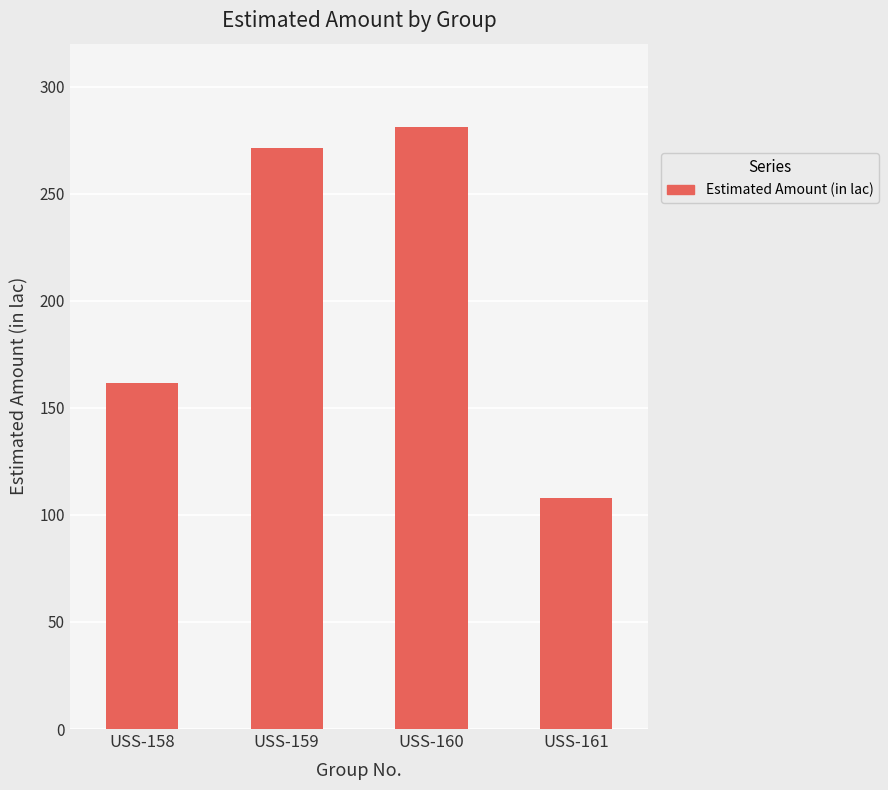

What is the maximum value shown in the chart?

281.1